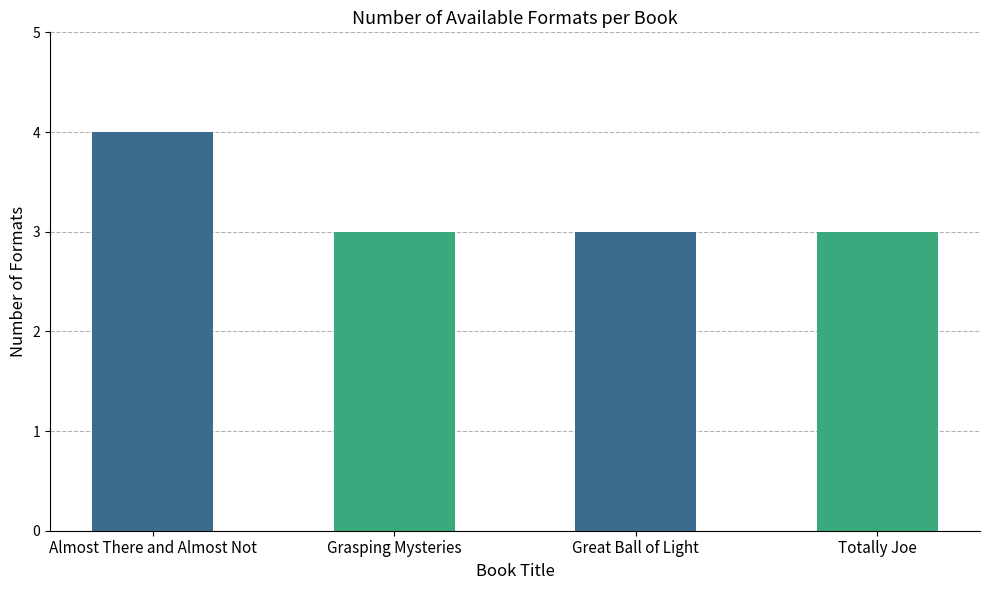

What is the greatest value displayed?

4